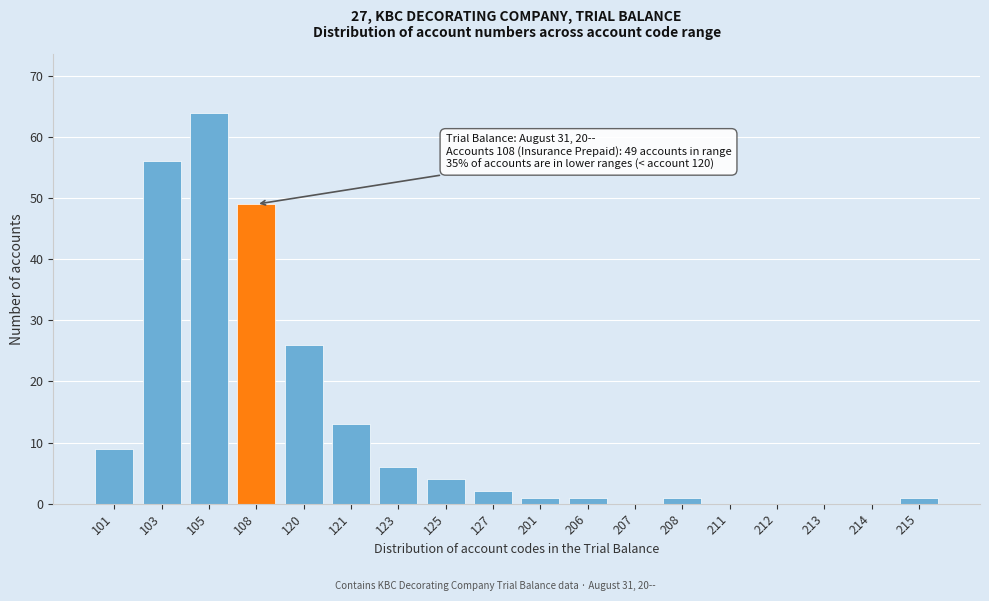

Reading right to left, transcribe all the data shown in this chart.

215=1	214=0	213=0	212=0	211=0	208=1	207=0	206=1	201=1	127=2	125=4	123=6	121=13	120=26	108=49	105=64	103=56	101=9